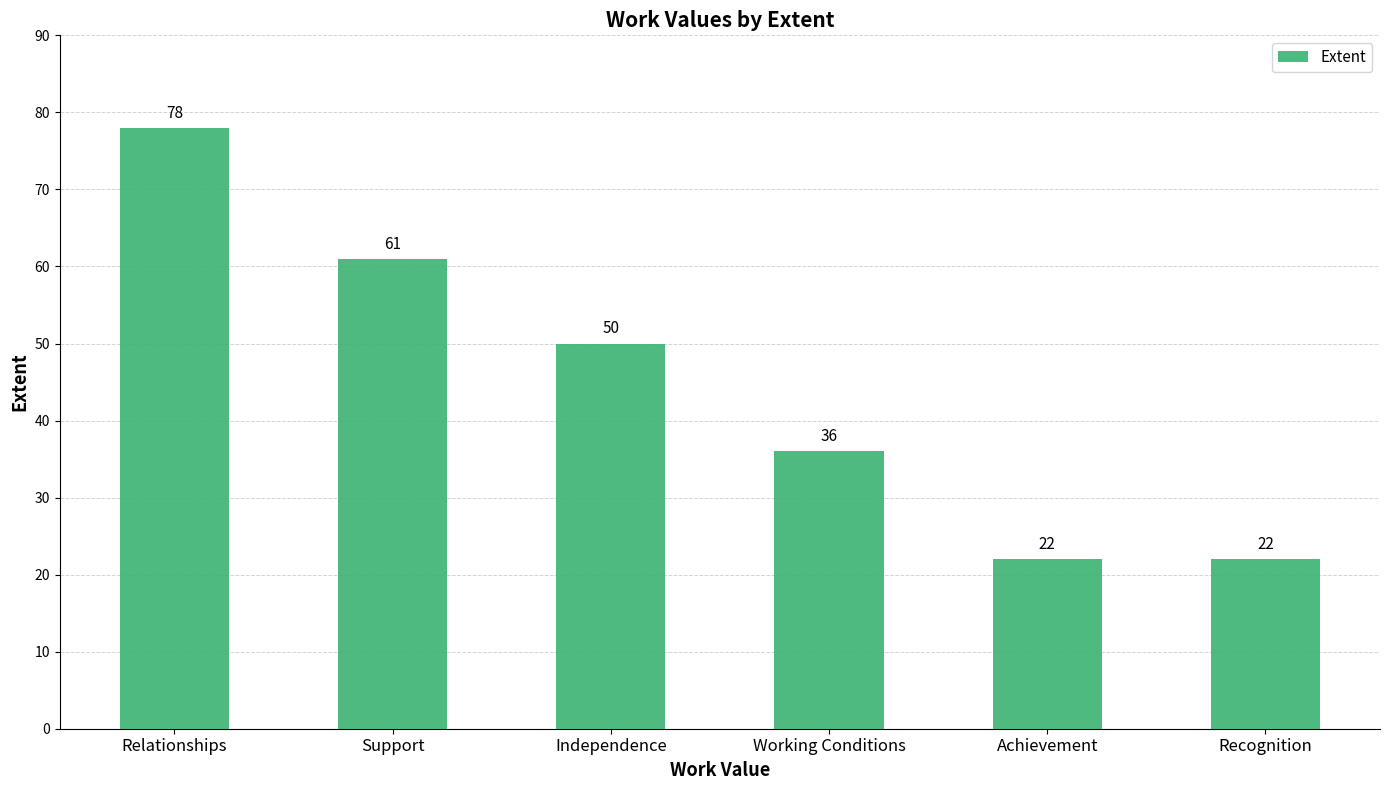

What is the label of the 5th bar from the left?

Achievement